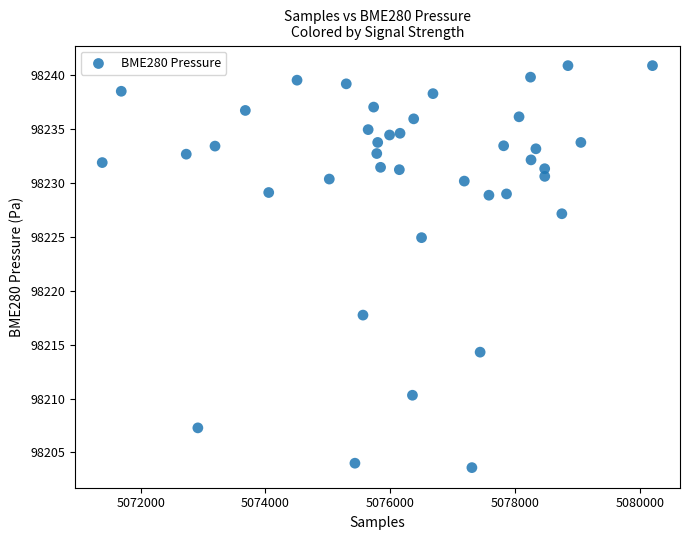

What Y value in the scatter plot is closest to 98222?

98224.9